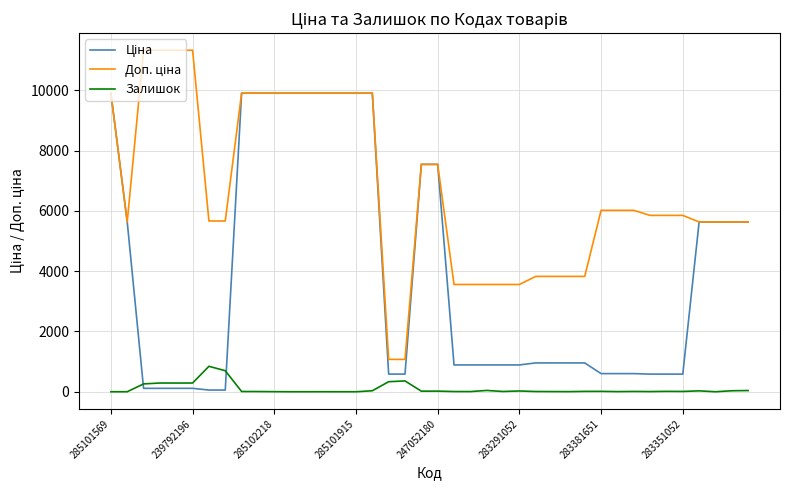

What is the maximum value shown in the chart?

11334.0